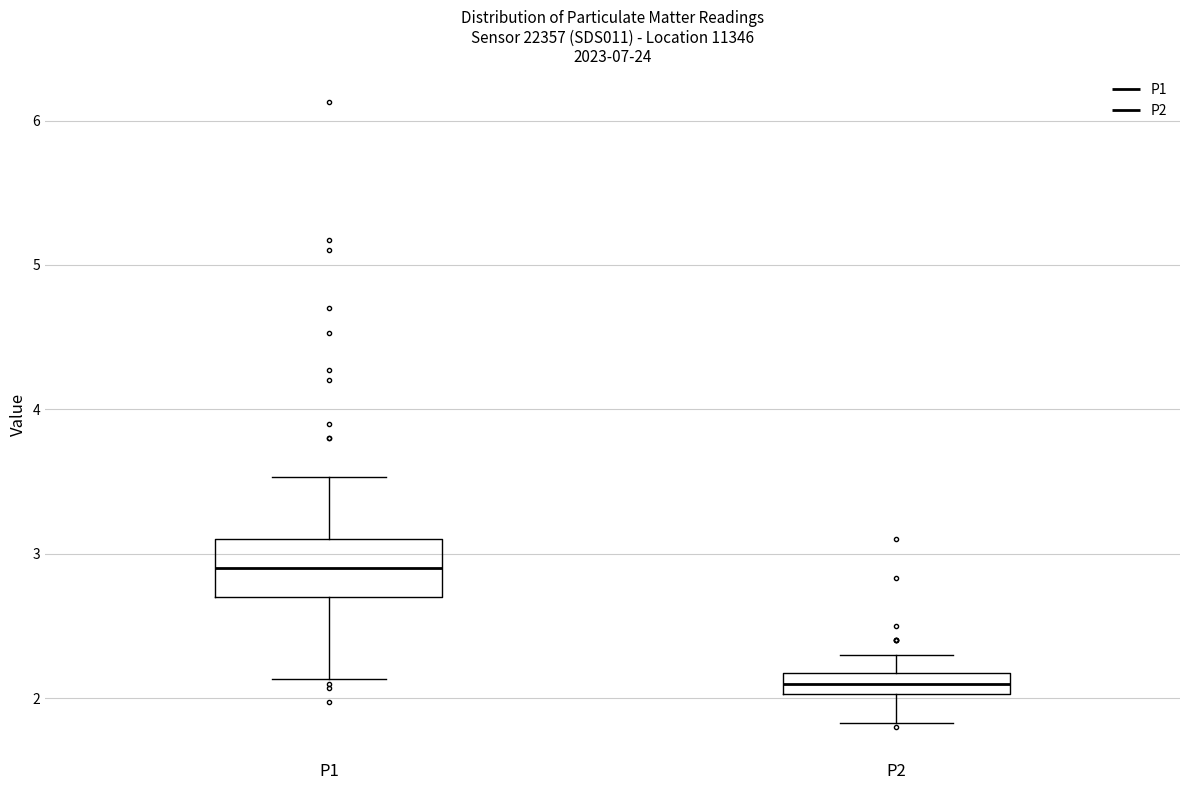

Where does the median line of the box for P1 sit on the y-axis? The values are not printed on the chart, so give them approximately, as read against the axis.

2.9